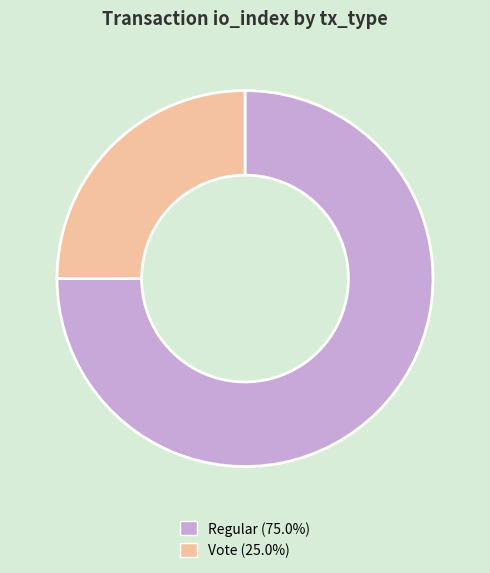

Approximately how many times larger is the value at Vote (25.0%) compared to Regular (75.0%)?

0.3